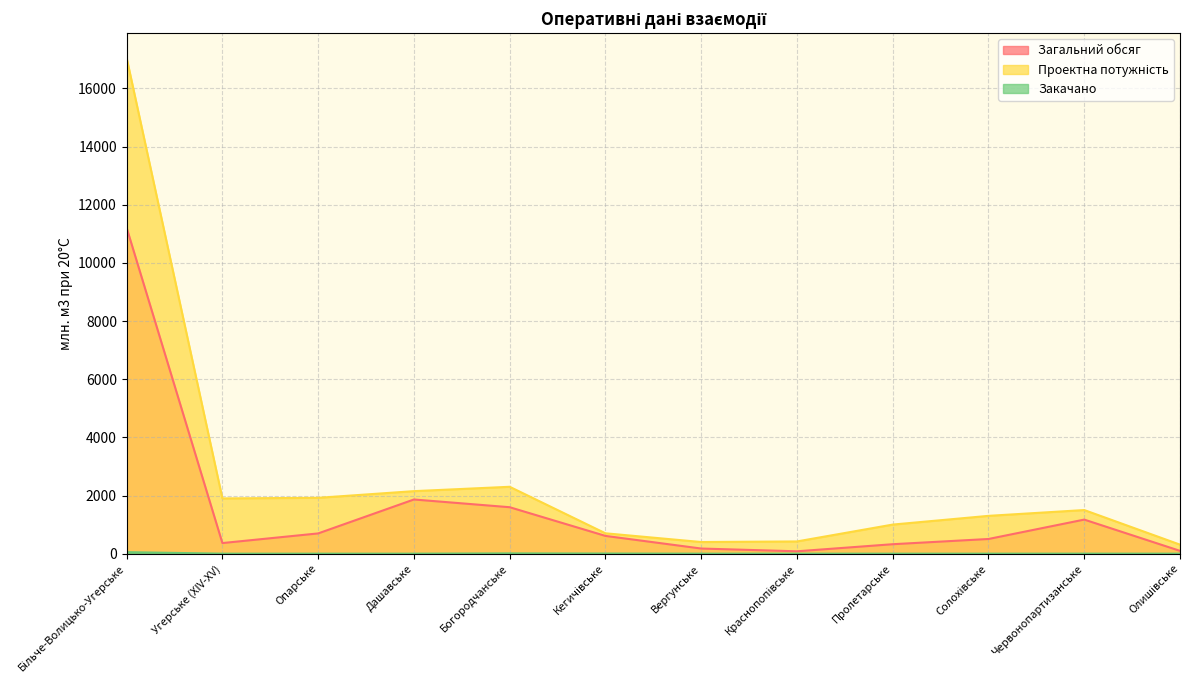

What is the lowest value of the Загальний обсяг series?

80.8